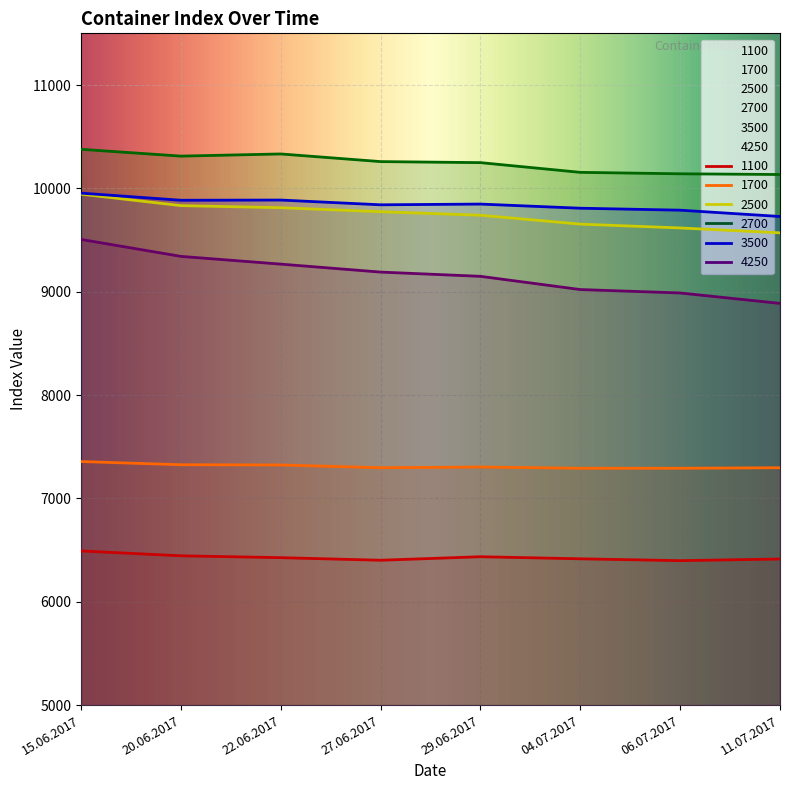

Is the value of 1100 at 22.06.2017 greater than the value of 2700 at 27.06.2017?

No